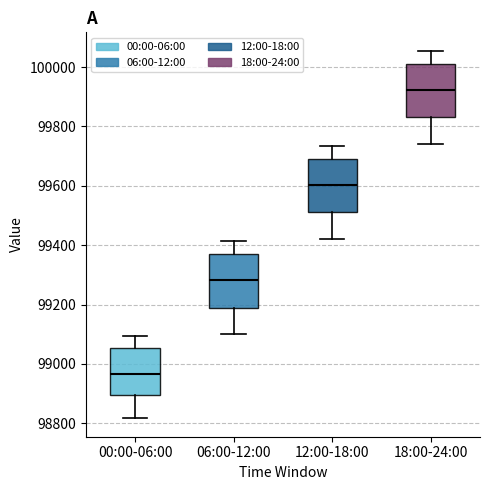

Where does the lower whisker of the box for 12:00-18:00 end on the y-axis? The values are not printed on the chart, so give them approximately, as read against the axis.

99420